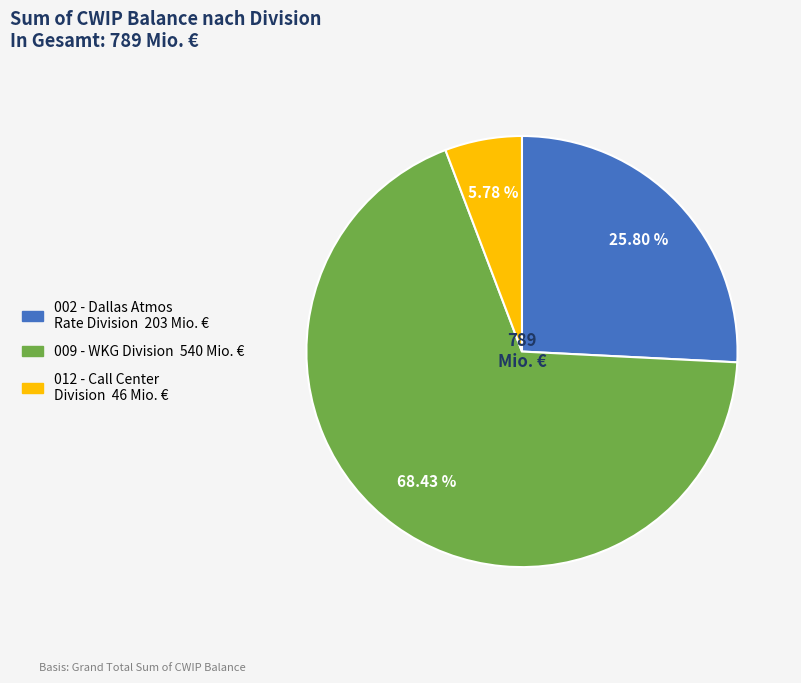

The 012 - Call Center Division slice represents 6% of the pie. True or false?

True